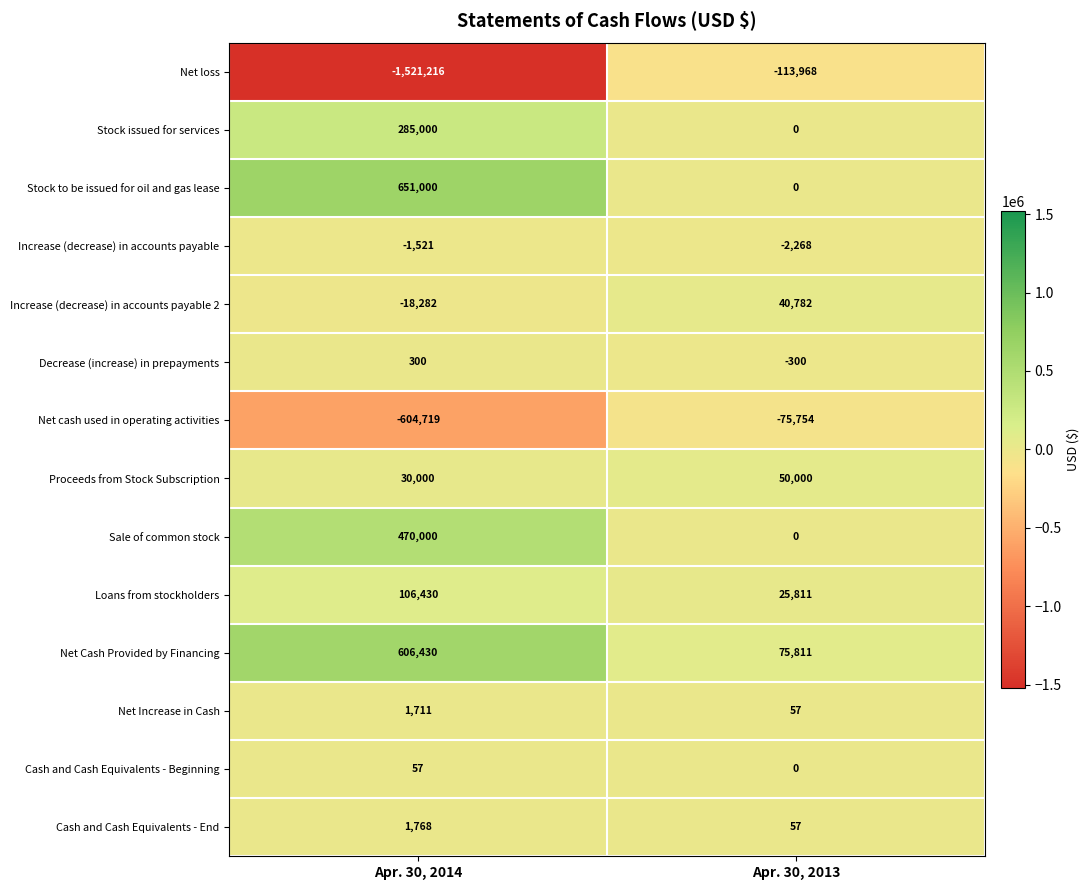

Which category has the lowest value across all series?

Apr. 30, 2014